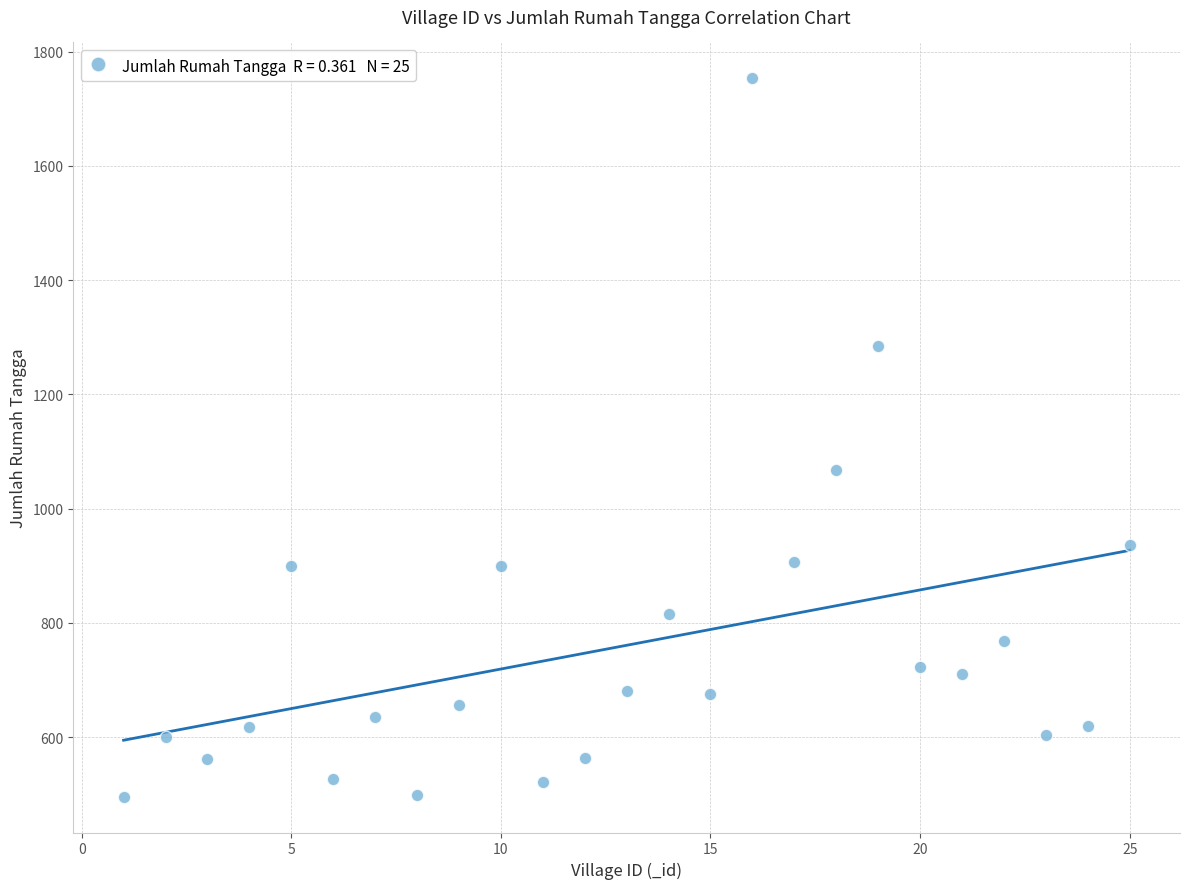

What Y value in the scatter plot is closest to 1124?

1068